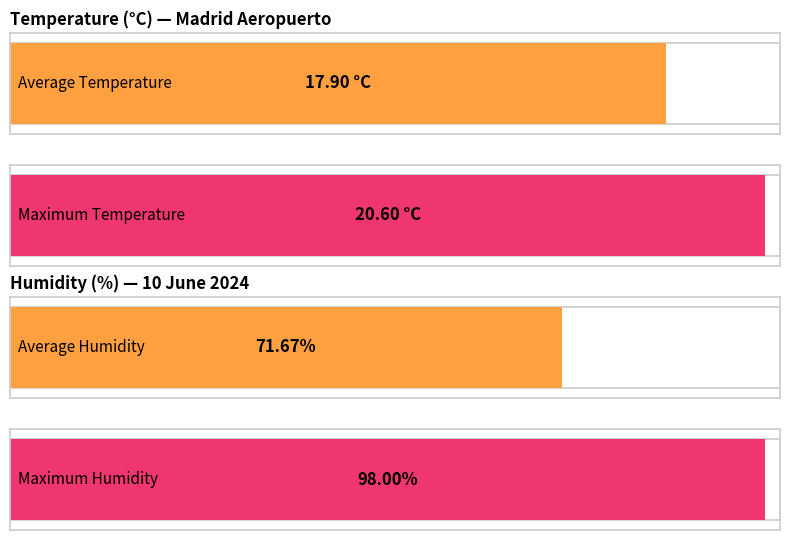

Is the value of Humidity (%) at 19:00 greater than the value of Temperature (°C) at 19:00?

Yes